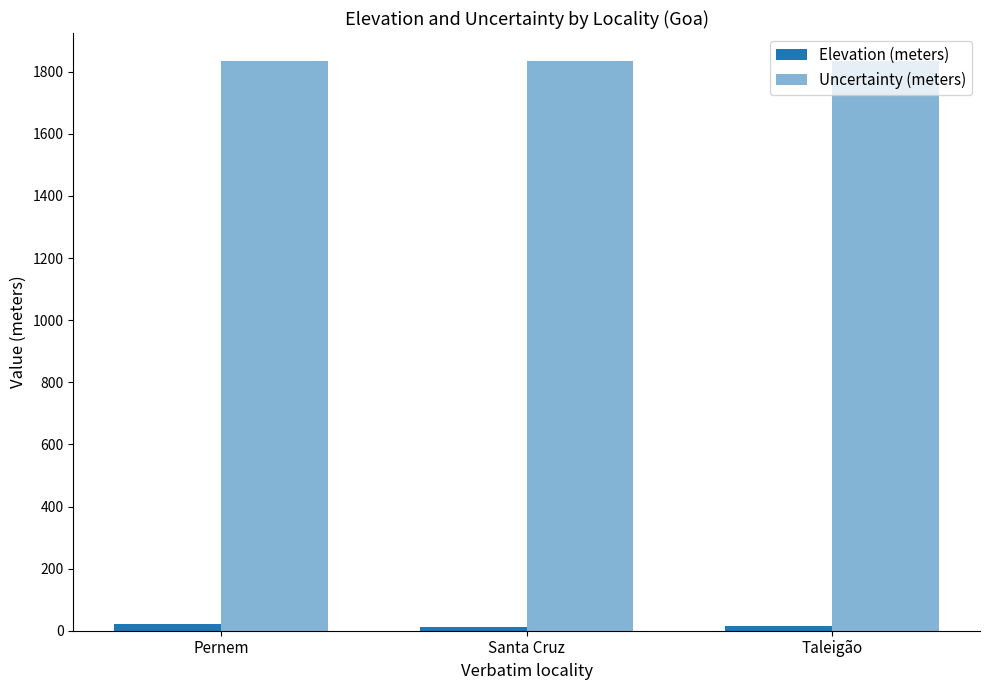

Are the bars grouped side by side (vs. stacked)?

Yes